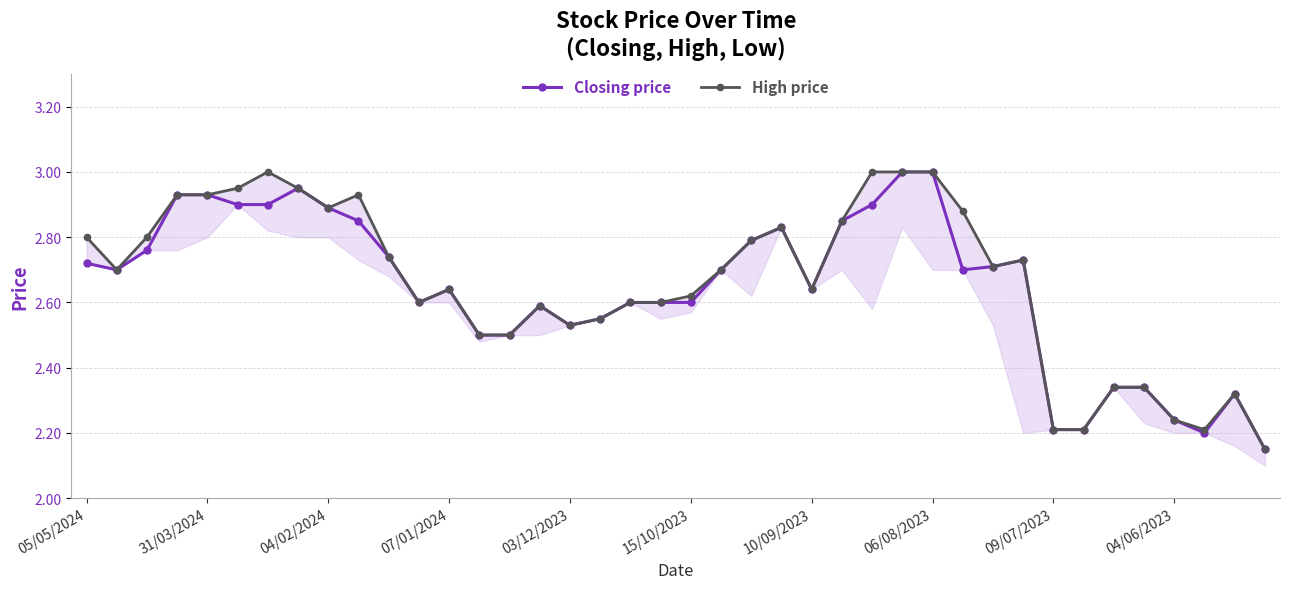

Is it true that Closing price equals 1.3 at 10/09/2023?

False